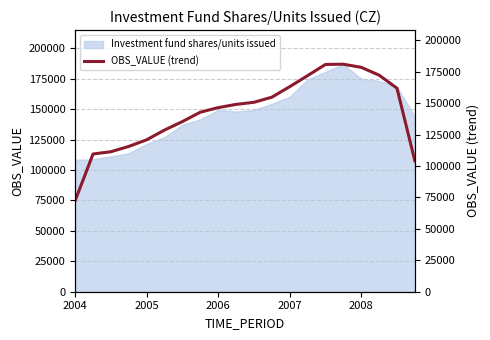

What is the value of the 3rd point from the left?

111338.3